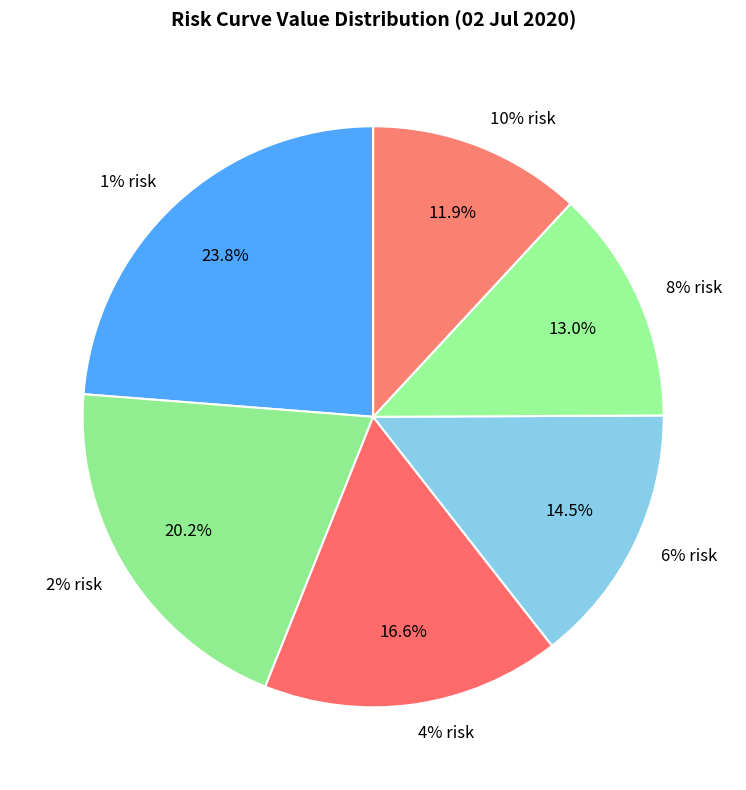

Rank the categories by value from lowest to highest.

10% risk, 8% risk, 6% risk, 4% risk, 2% risk, 1% risk